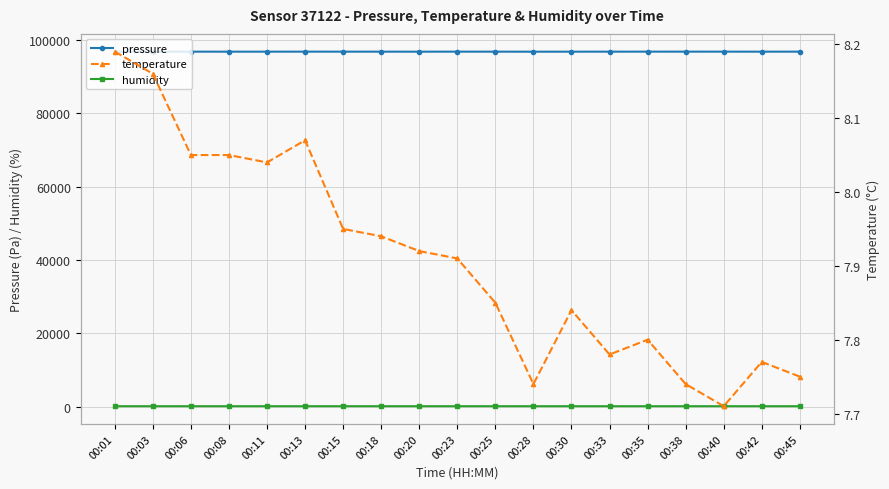

Is this an area chart (filled region under the line)?

No